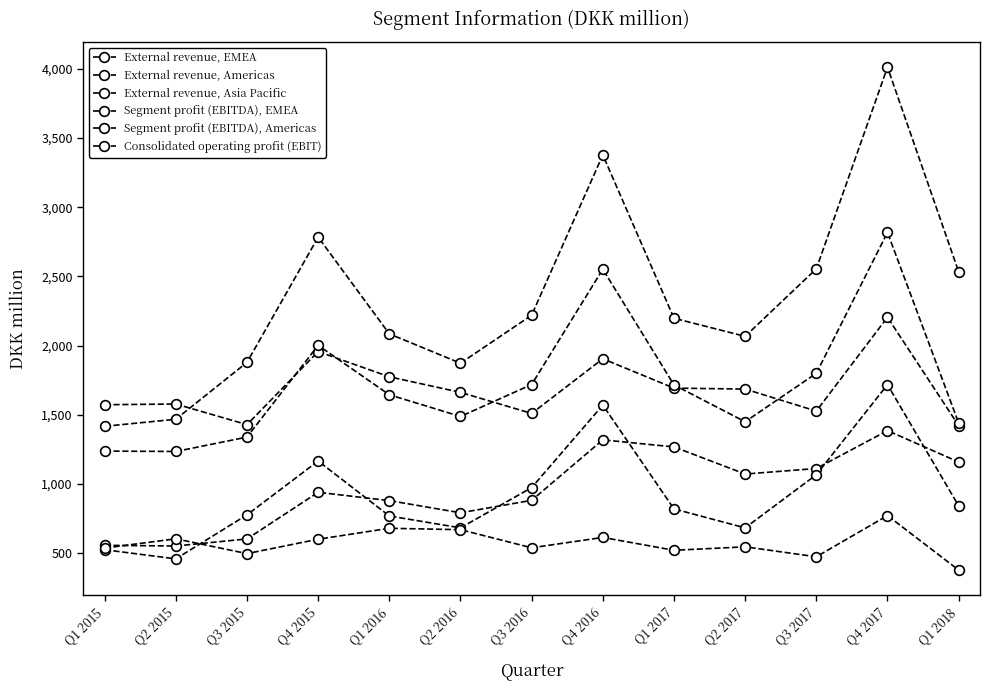

At which label is External revenue, EMEA closest to 2714?

Q4 2015